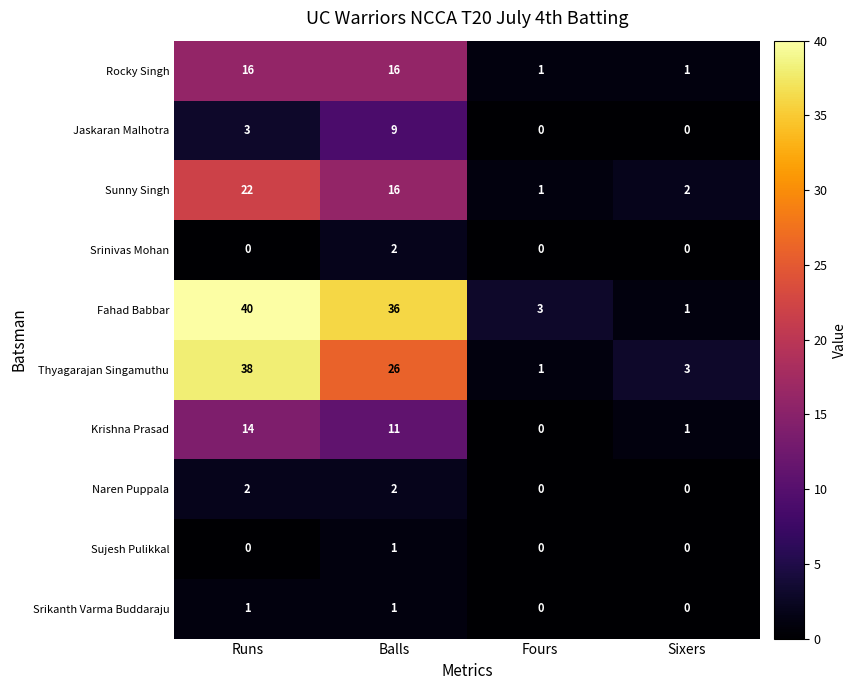

What is the sum of all Jaskaran Malhotra values?

12